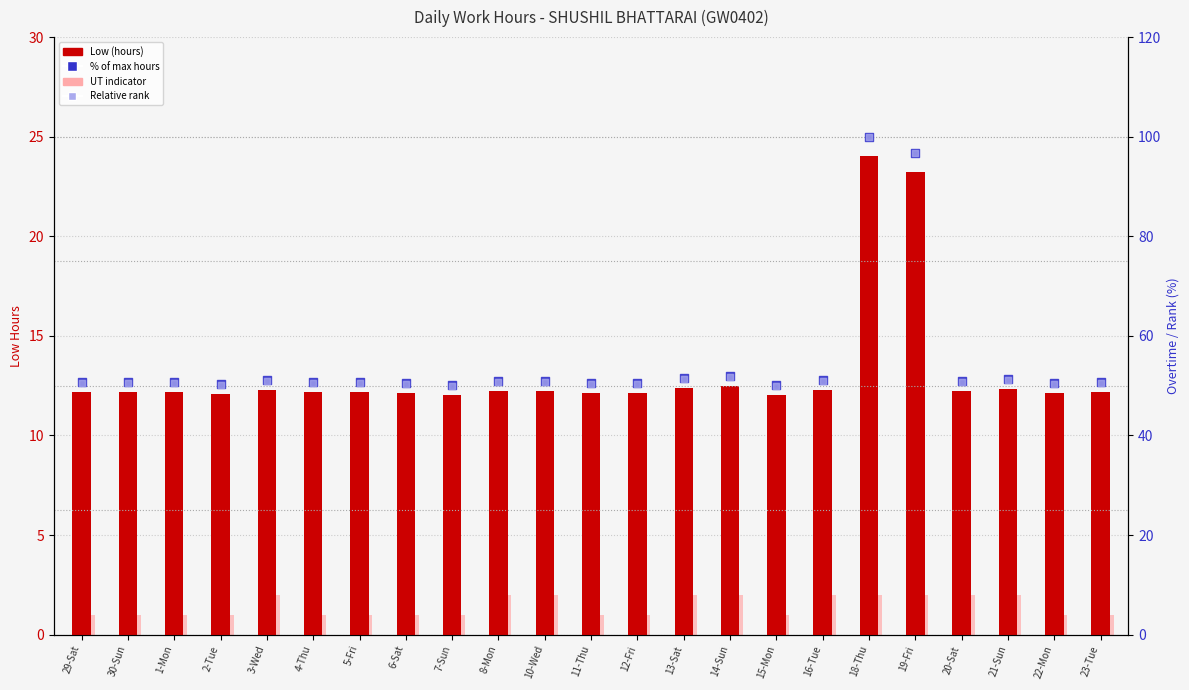

Which series contains the highest Y value?

% of max hours